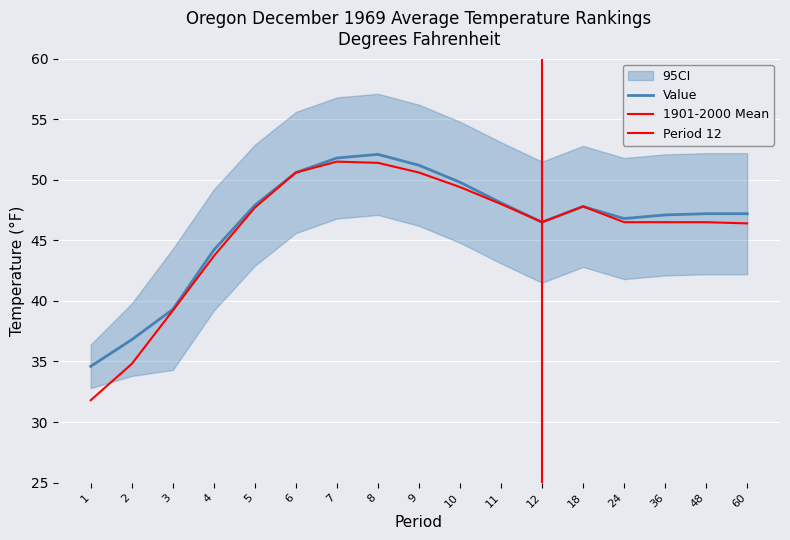

Where does the 1901-2000 Mean series first go above 46?

5